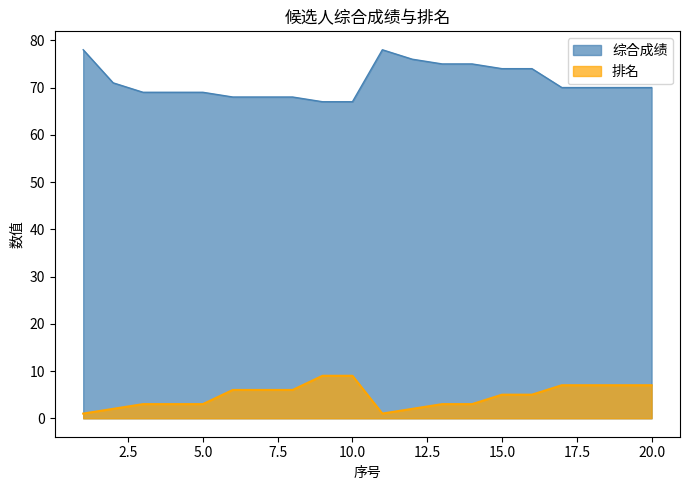

Between 17 and 20, which series saw the biggest shift?

综合成绩